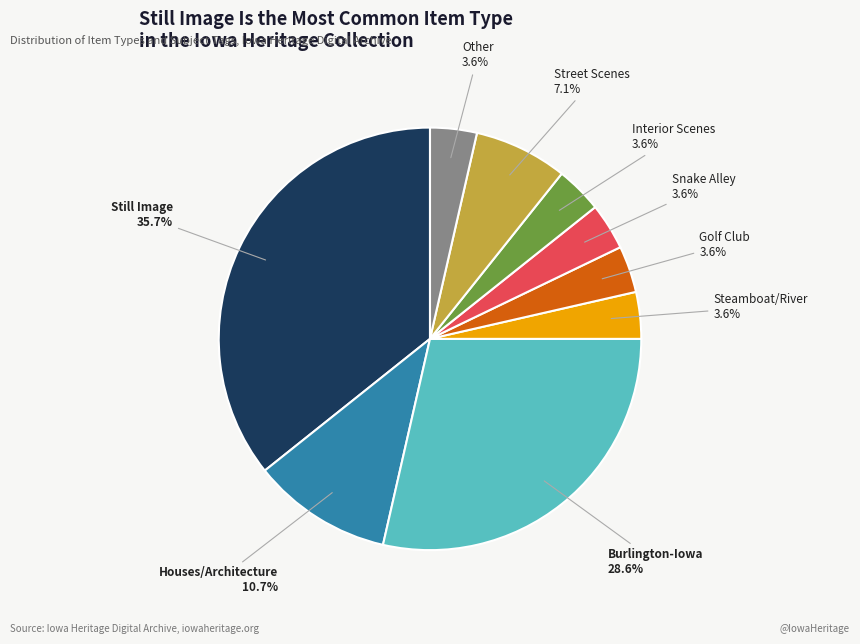

Which has a higher value, Steamboat/River or Burlington-Iowa?

Burlington-Iowa